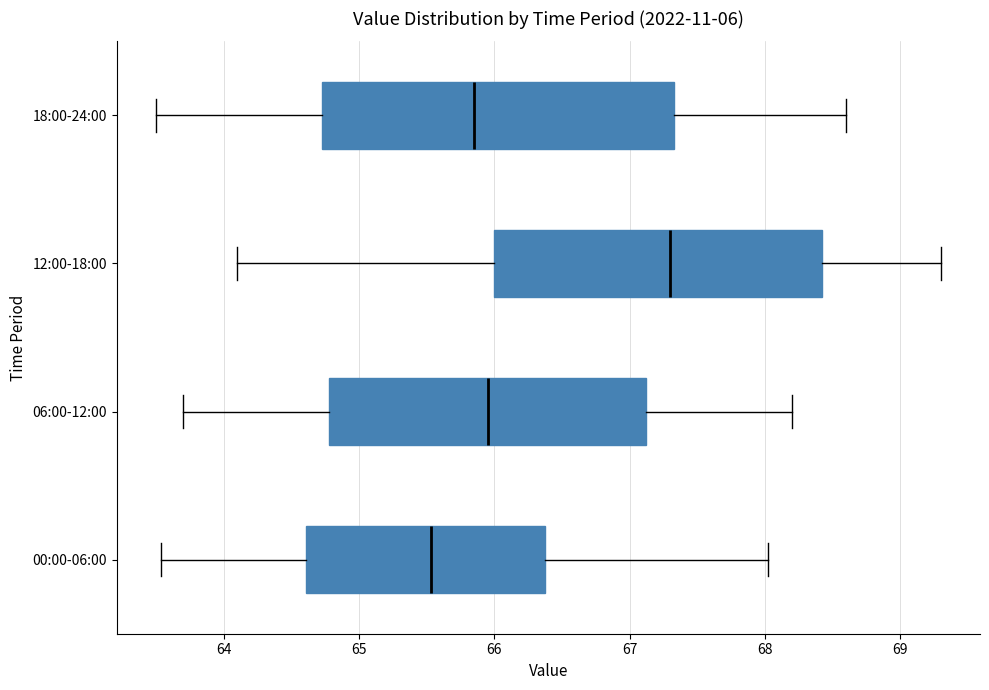

Which box's median line is the furthest to the right?

12:00-18:00